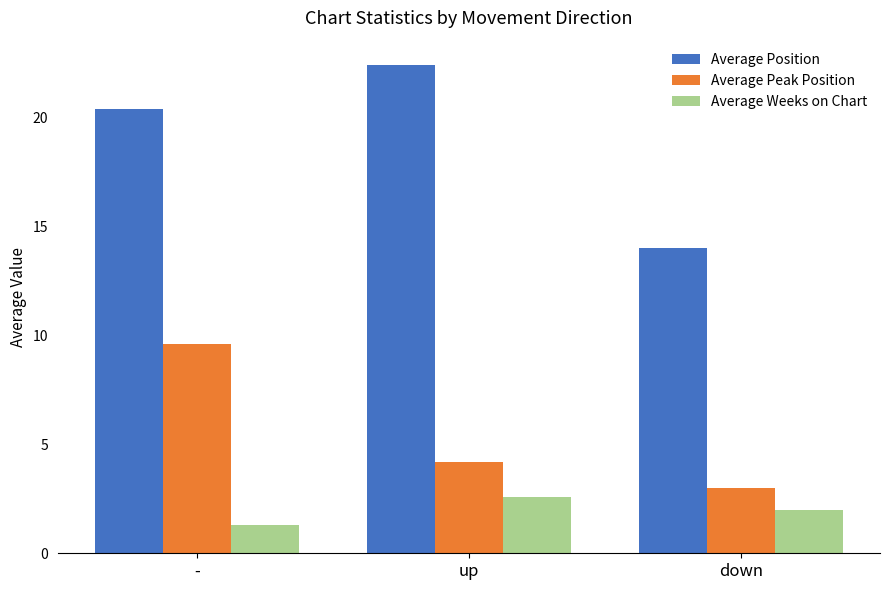

What is the label of the 2nd bar from the left?

up